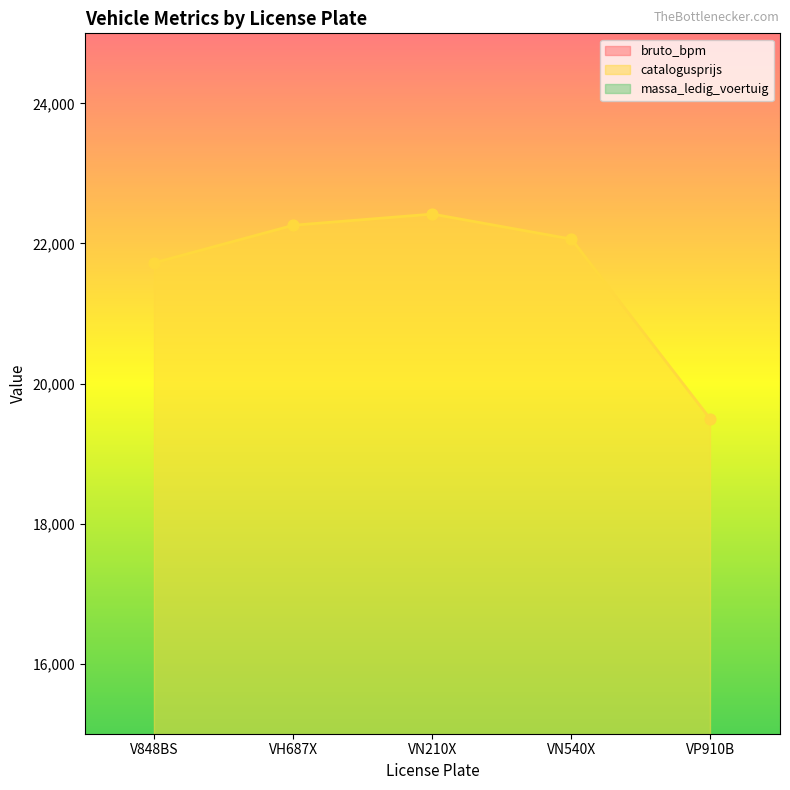

What are all the series names shown in the legend?

bruto_bpm, catalogusprijs, massa_ledig_voertuig